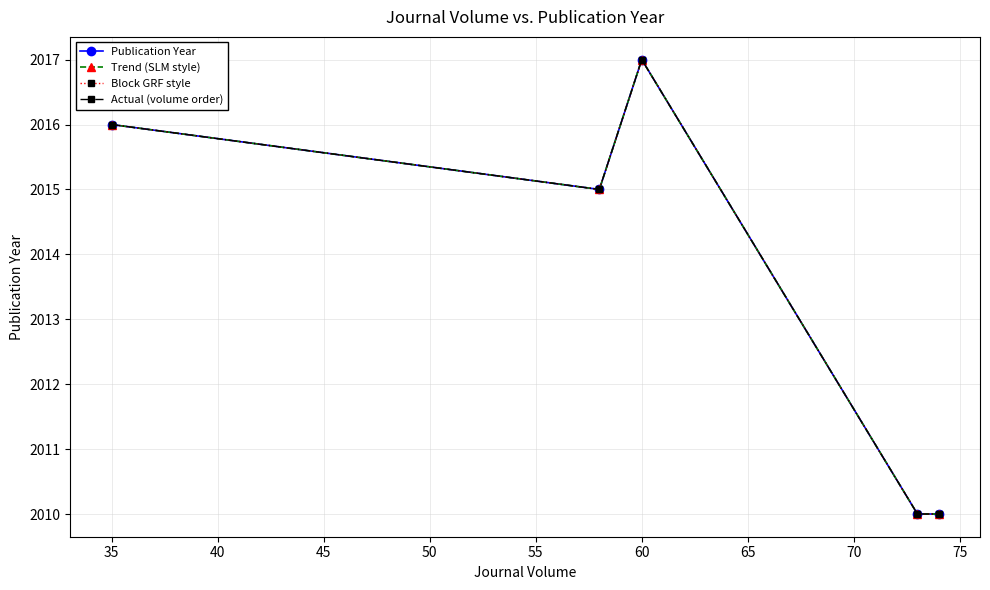

Is this an area chart (filled region under the line)?

No